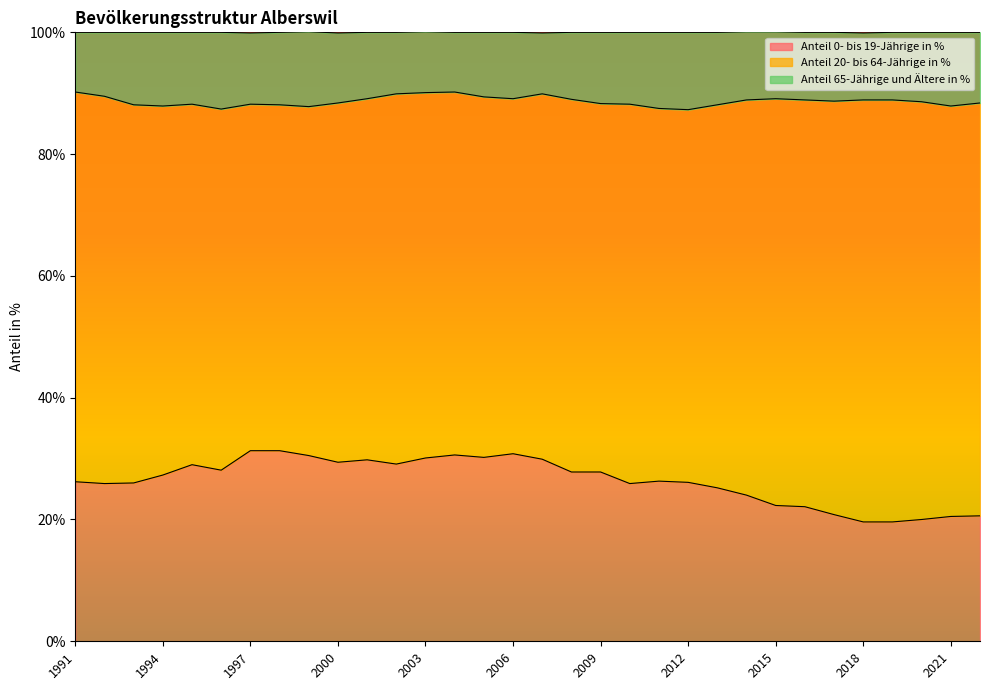

Between 2016 and 2002, which is larger?

2002